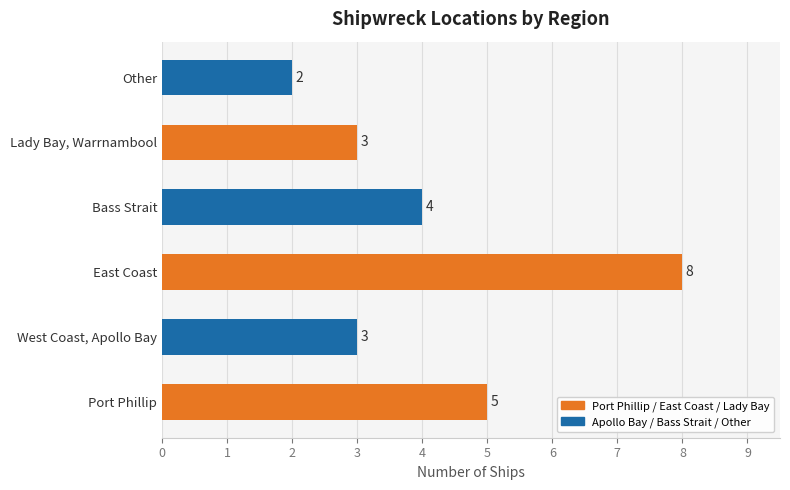

How many values are between 3 and 5?

4